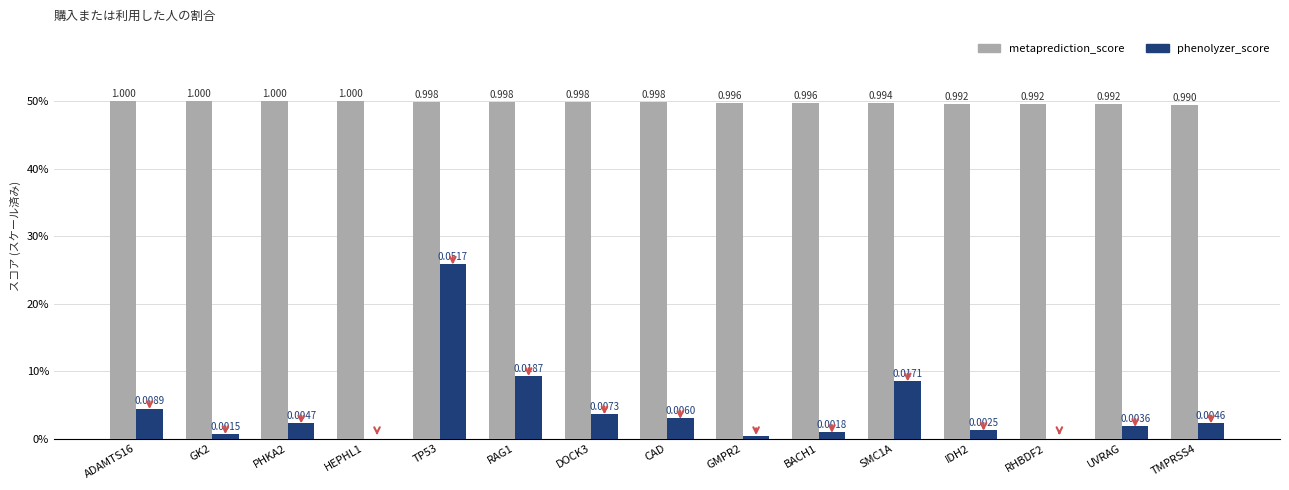

How many groups of bars are there?

15